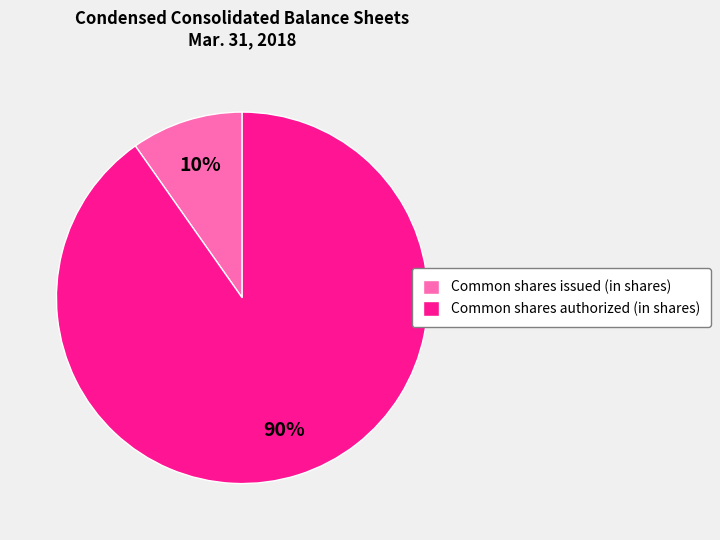

True or false: Common shares authorized (in shares) accounts for 90% of the total.

True